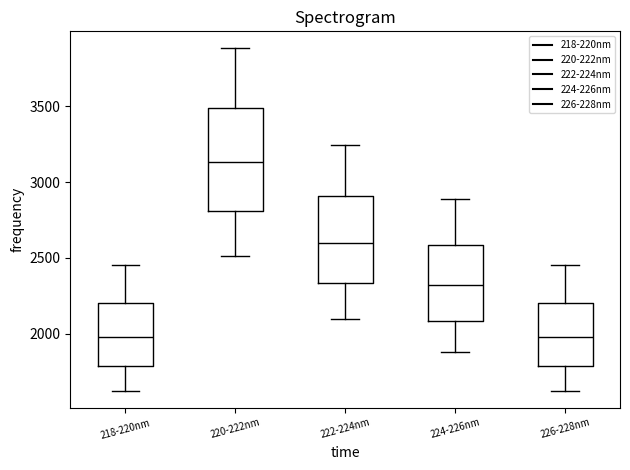

Reading left to right, read every box against the y-axis: the position of its median line, the range the box covers, and the ends of its whiskers. The values are not printed on the chart, so give them approximately, as read against the axis.

218-220nm: median 2000, box 1800 to 2200, whiskers 1650 to 2450
220-222nm: median 3150, box 2800 to 3500, whiskers 2500 to 3900
222-224nm: median 2600, box 2350 to 2900, whiskers 2100 to 3250
224-226nm: median 2300, box 2100 to 2600, whiskers 1900 to 2900
226-228nm: median 2000, box 1800 to 2200, whiskers 1650 to 2450